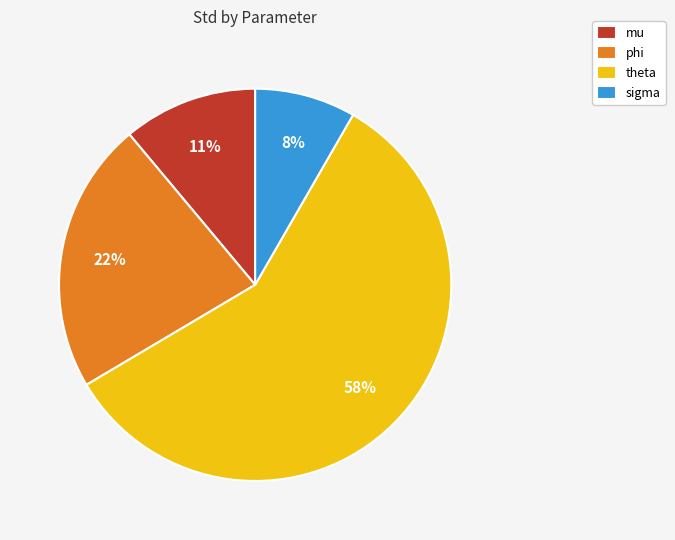

Count the number of slices in the pie.

4